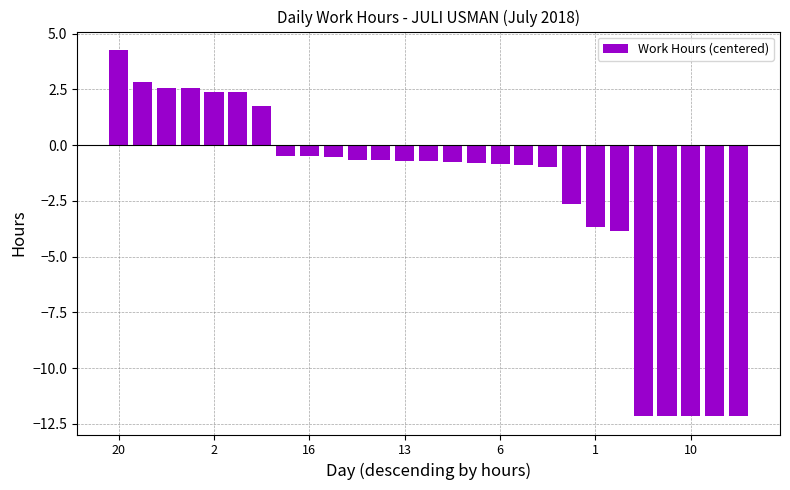

What is the value of the 10th bar from the left?

-0.5